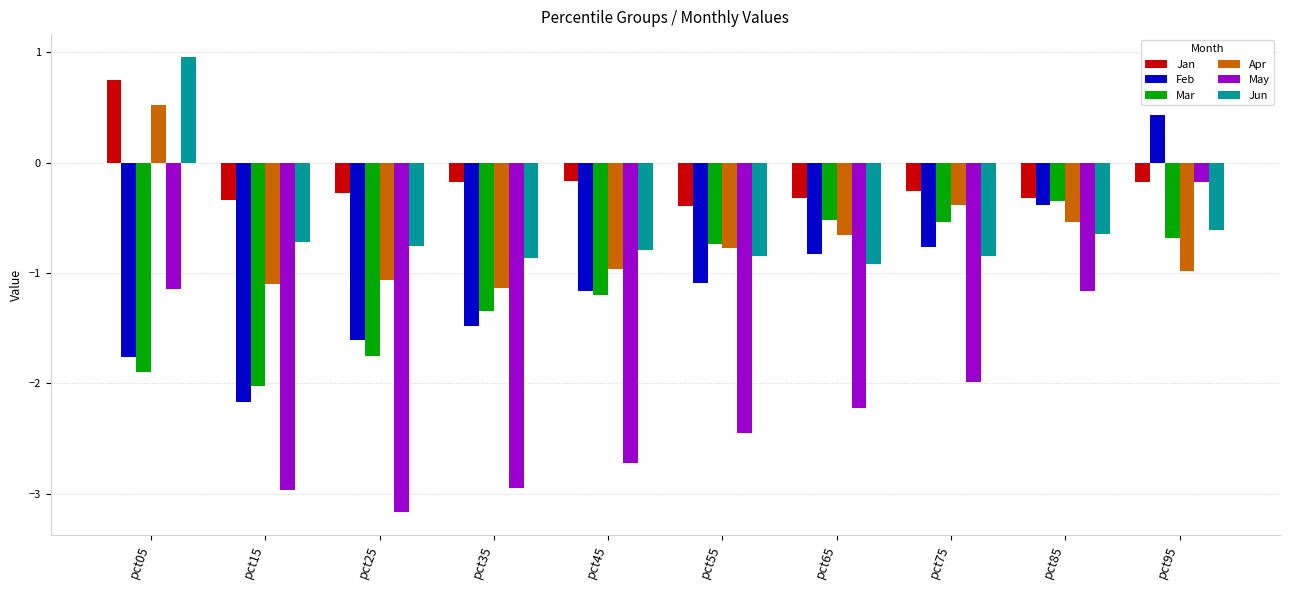

Read the May value at pct65.

-2.2